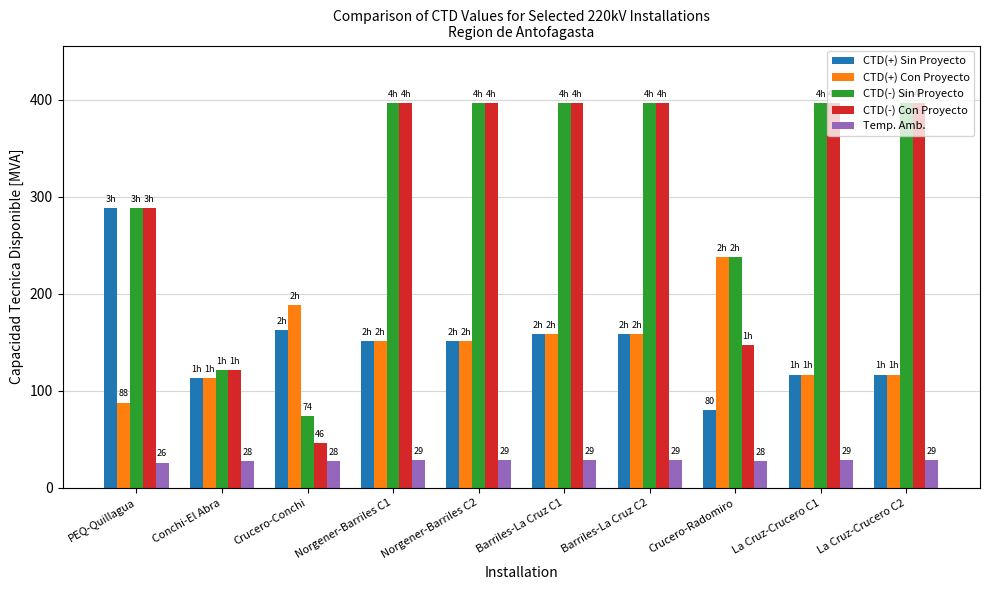

What is the average value of the CTD(-) Sin Proyecto series?

309.9